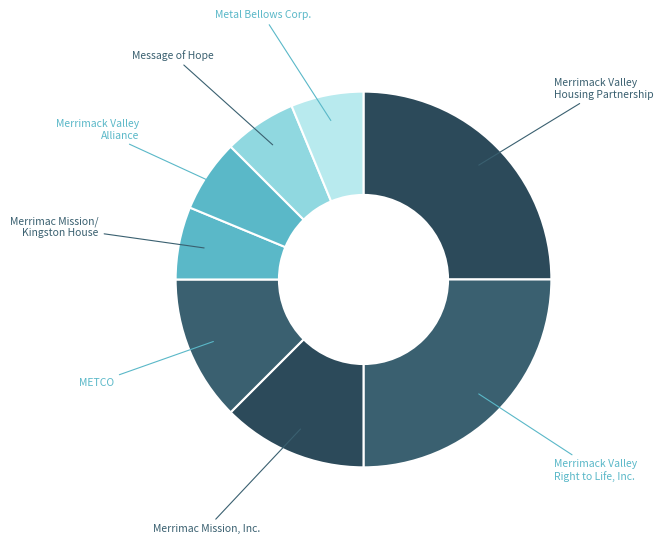

Does Message of Hope represent more than half of the total?

No